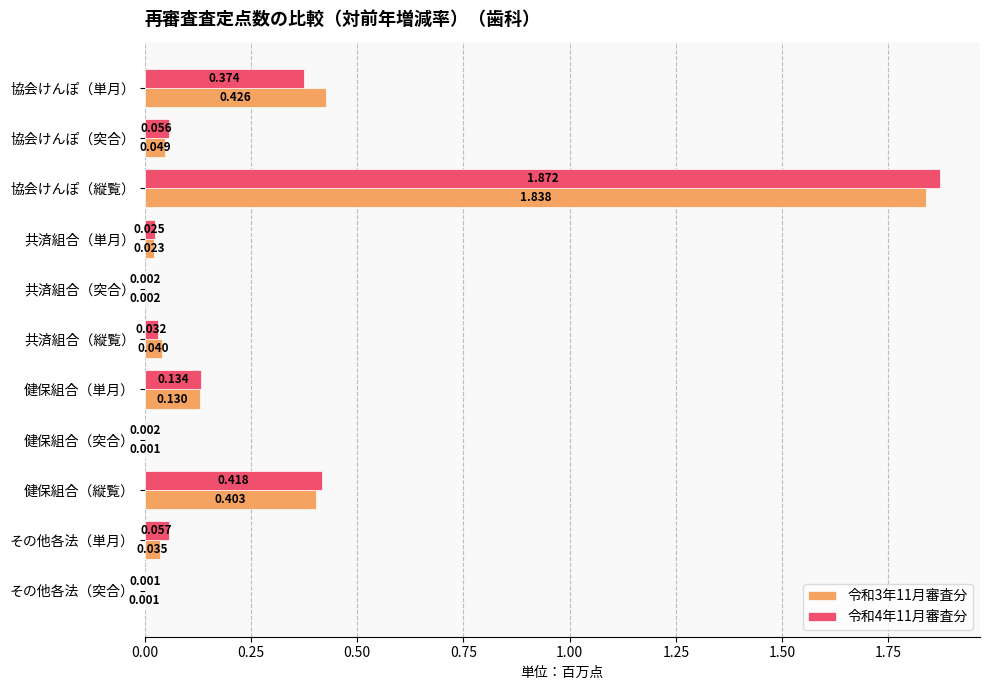

What is the average value of the 令和3年11月審査分 series?

0.3